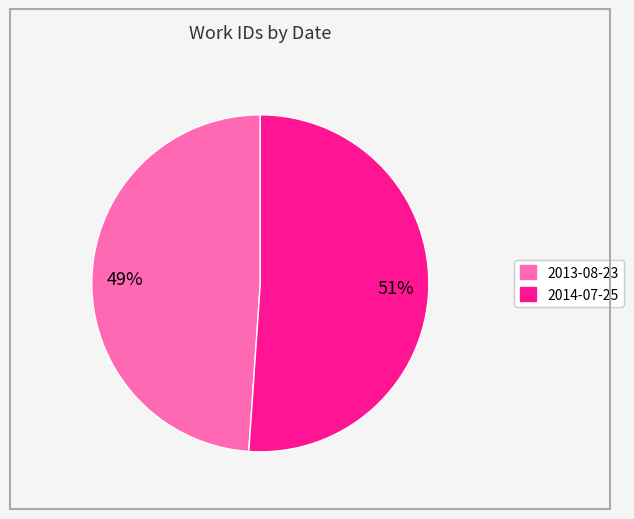

How many segments does this pie chart have?

2